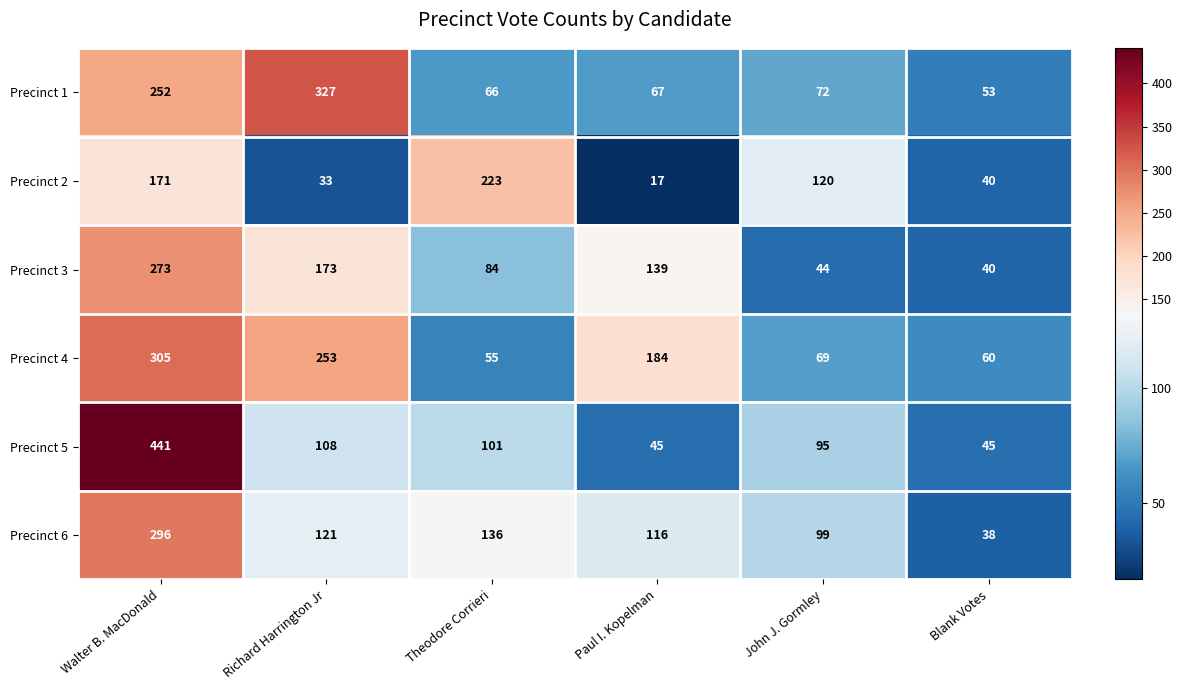

Where is Precinct 4 nearest to the value 180?

Paul I. Kopelman